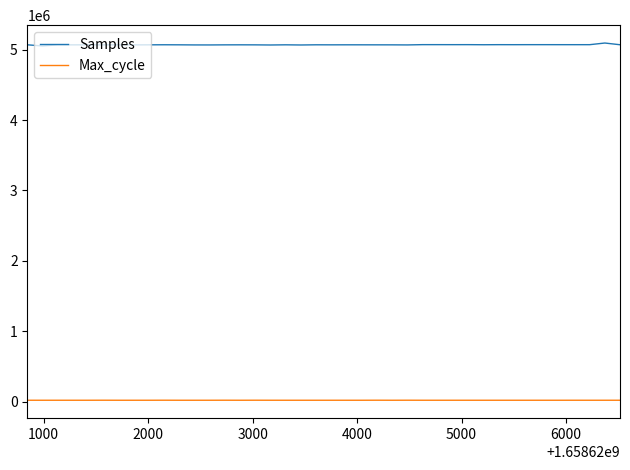

What is the lowest value of the Samples series?

5053141